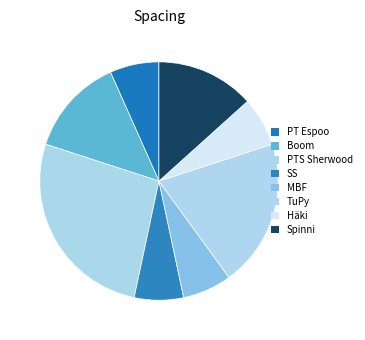

Which slice is the smallest?

PT Espoo